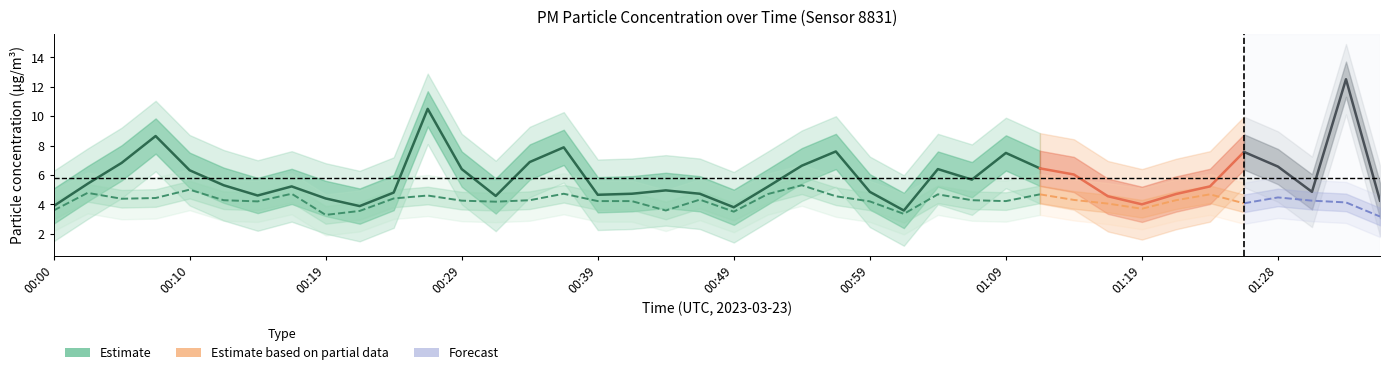

What is the maximum value for P2?

5.3